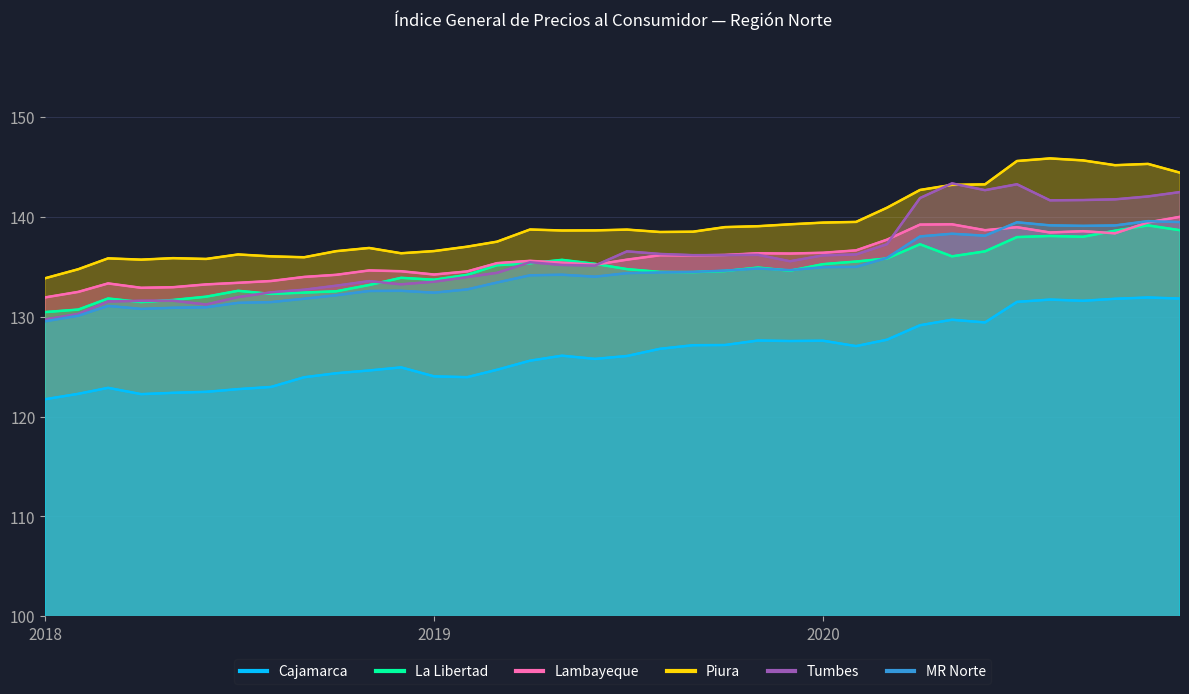

How many lines are shown in the chart?

6